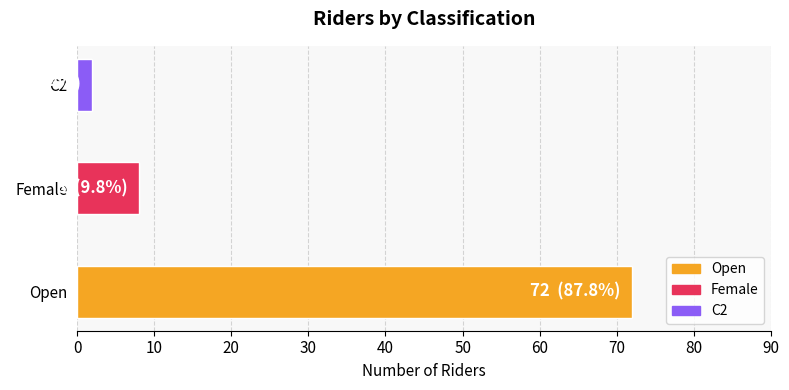

What is the average value?

27